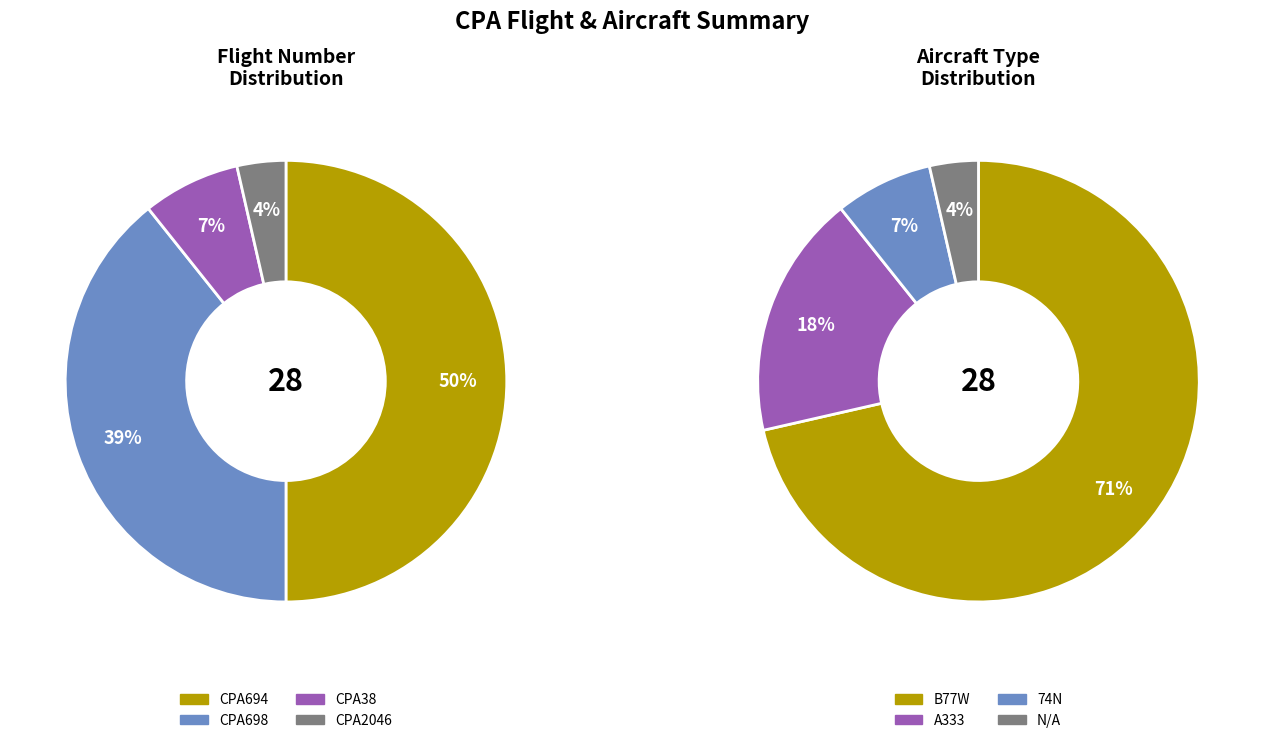

The CPA698 slice represents 48% of the pie. True or false?

False